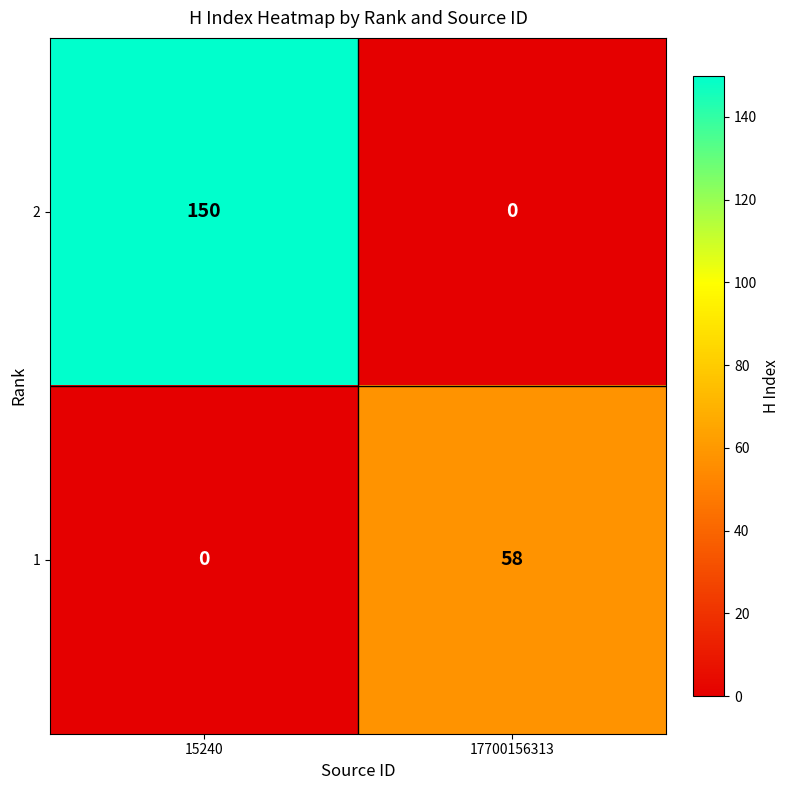

Which category has the lowest value in the 2 series?

17700156313